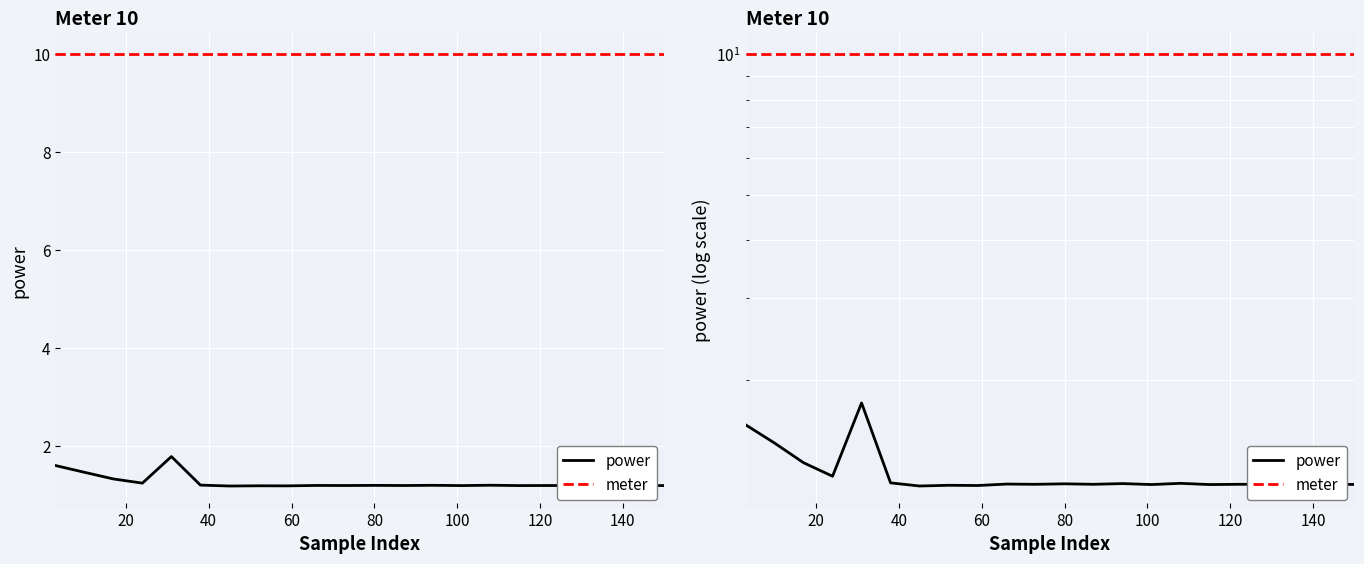

What is the smallest value displayed?

1.2